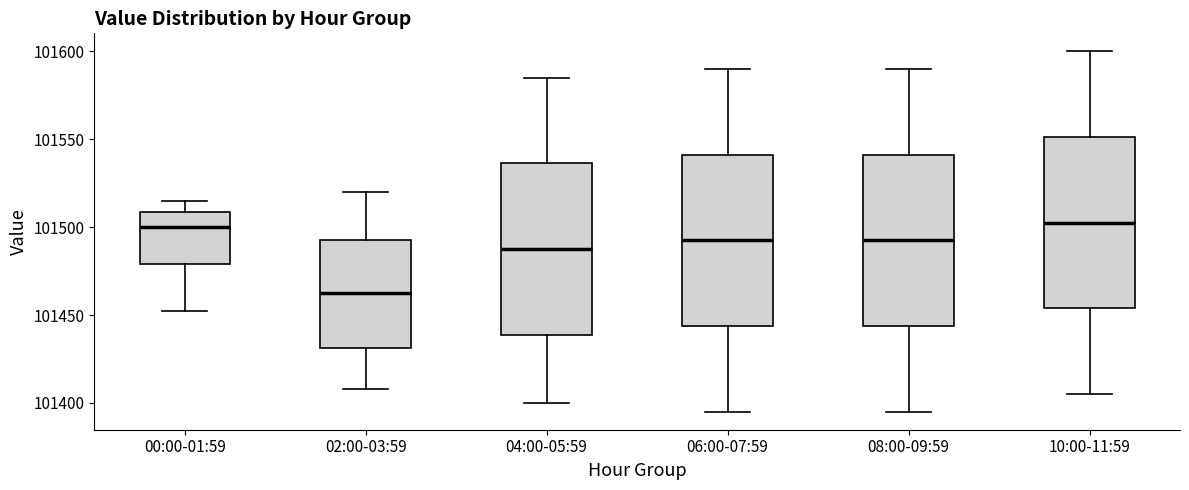

Where is the upper edge of the box for 02:00-03:59 on the y-axis? The values are not printed on the chart, so give them approximately, as read against the axis.

101495